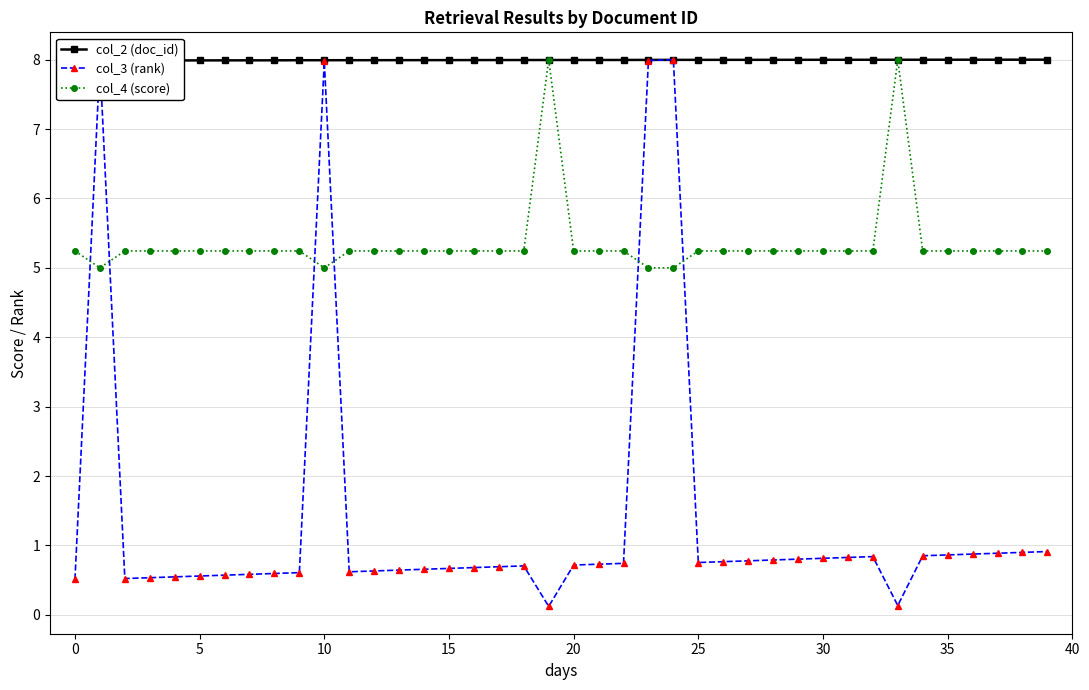

True or false: col_3 (rank) and col_4 (score) cross at least once.

True